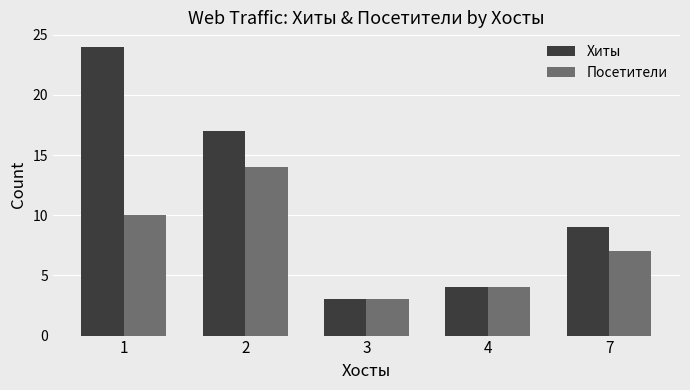

List the series in order of their peak value, lowest first.

Посетители, Хиты